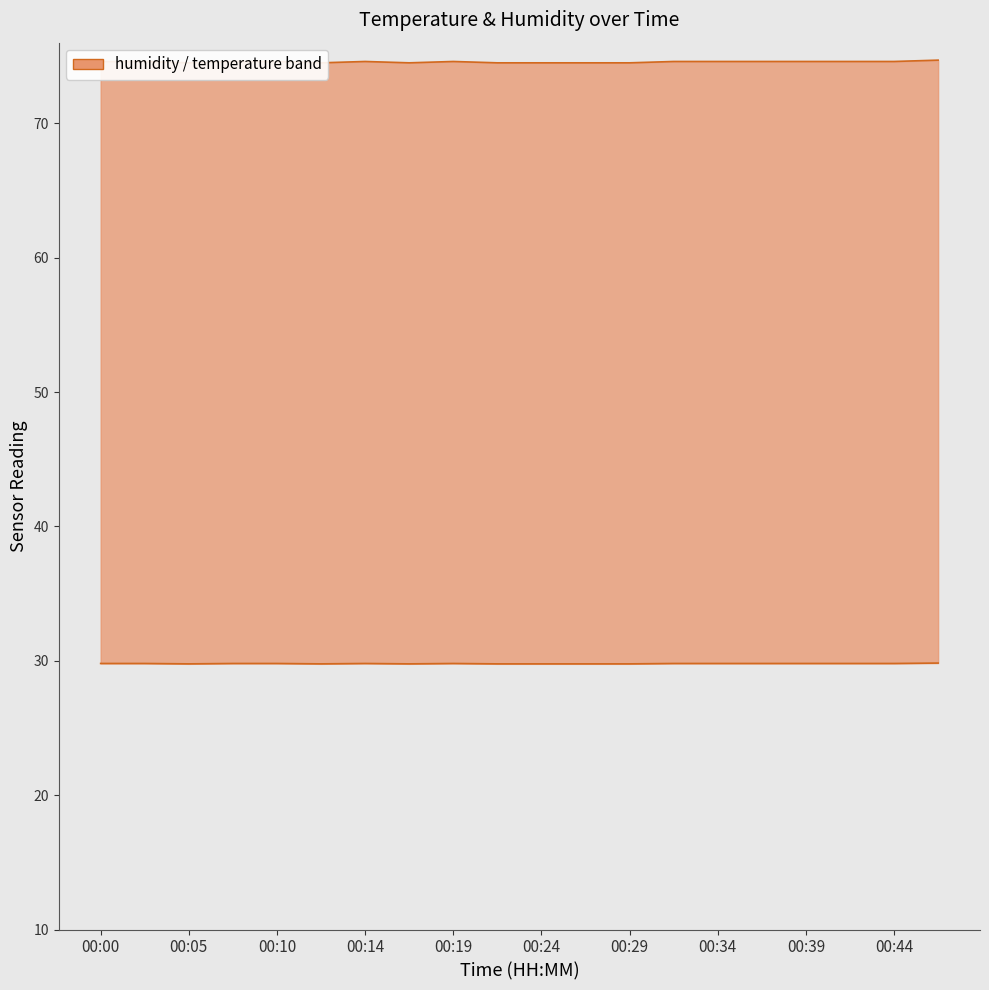

What is the sum of all temperature values?

595.8